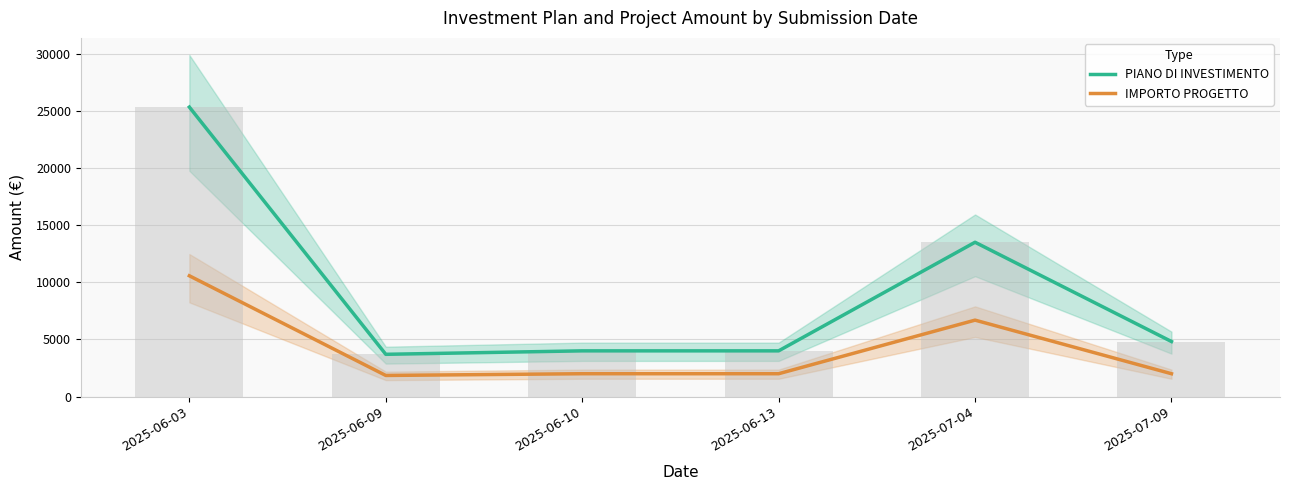

What is the sum of all IMPORTO PROGETTO values?

25097.9